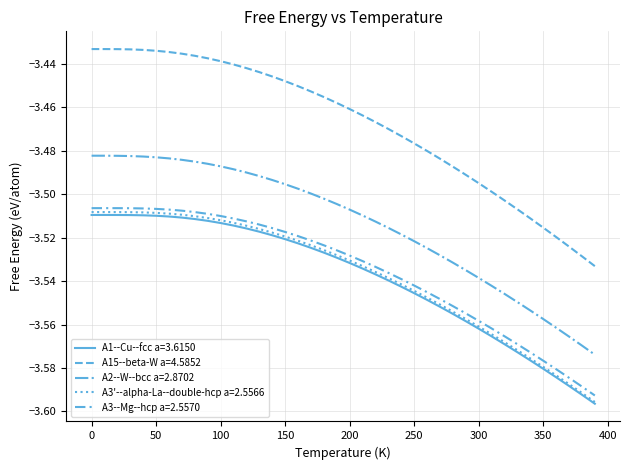

How many lines are shown in the chart?

5